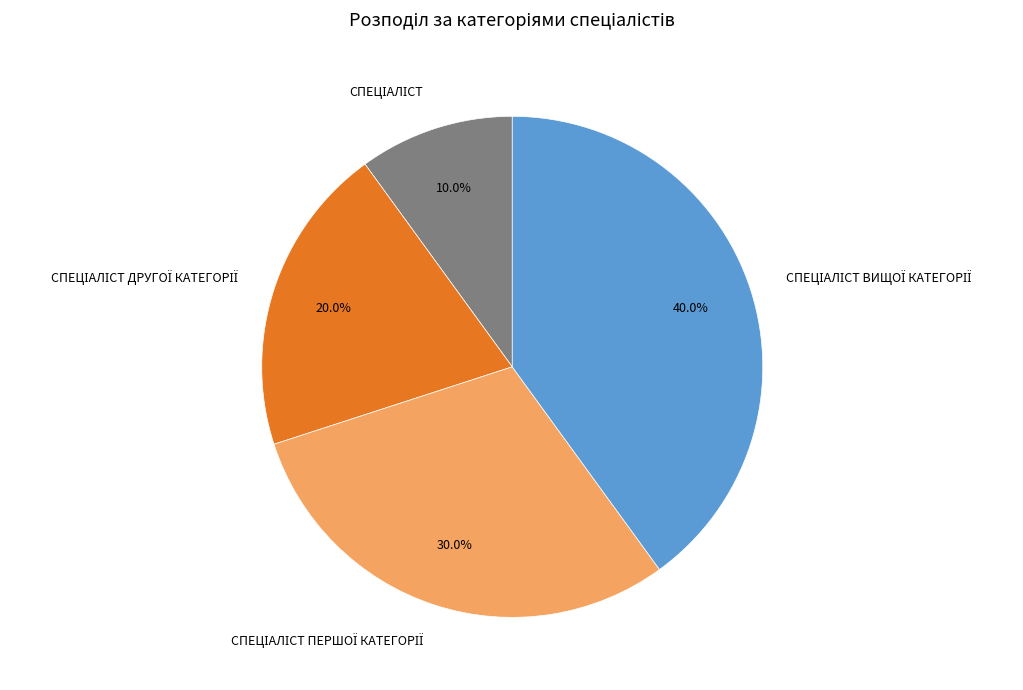

How many segments does this pie chart have?

4